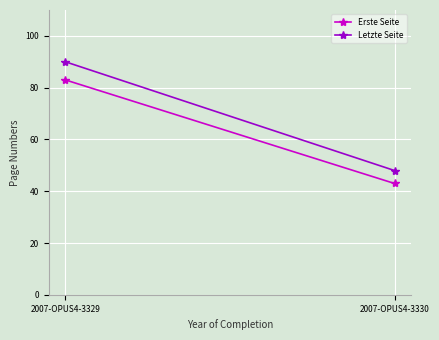

At which category is the sum across all series the highest?

2007-OPUS4-3329